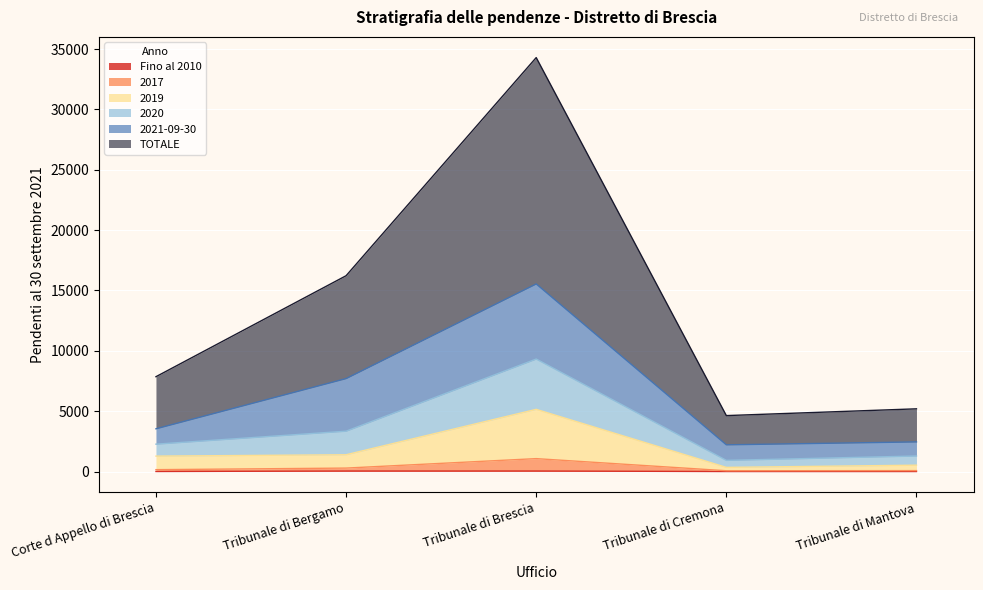

What is the value of the 2017 point at the 1st from the left?

156